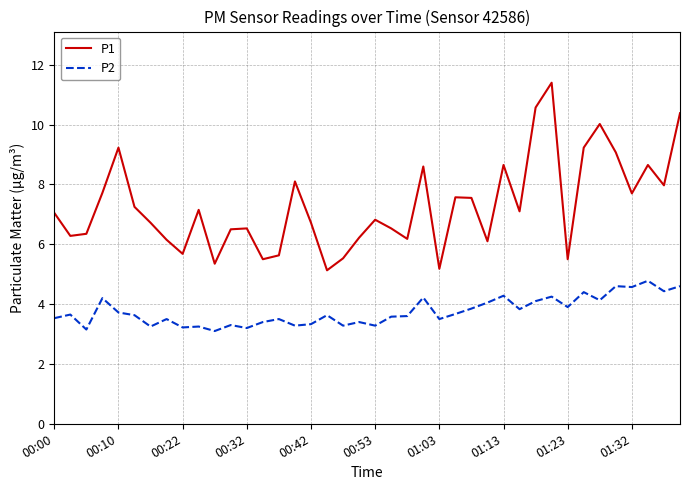

What is the lowest value of the P1 series?

5.1